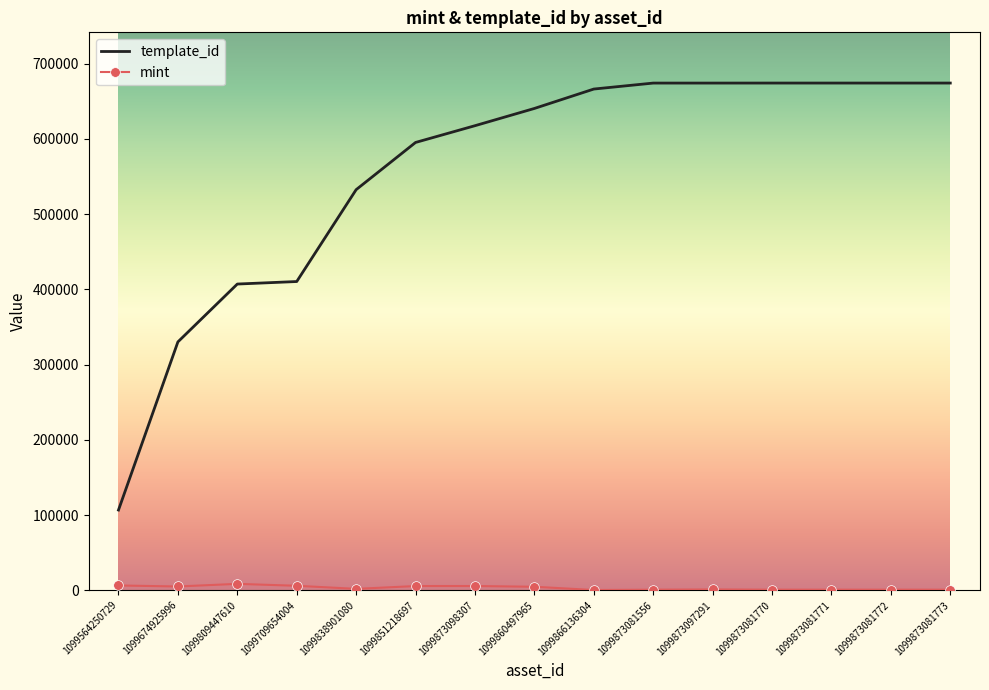

What is the sum of the mint values at 1099873081556 and 1099873081773?

1559